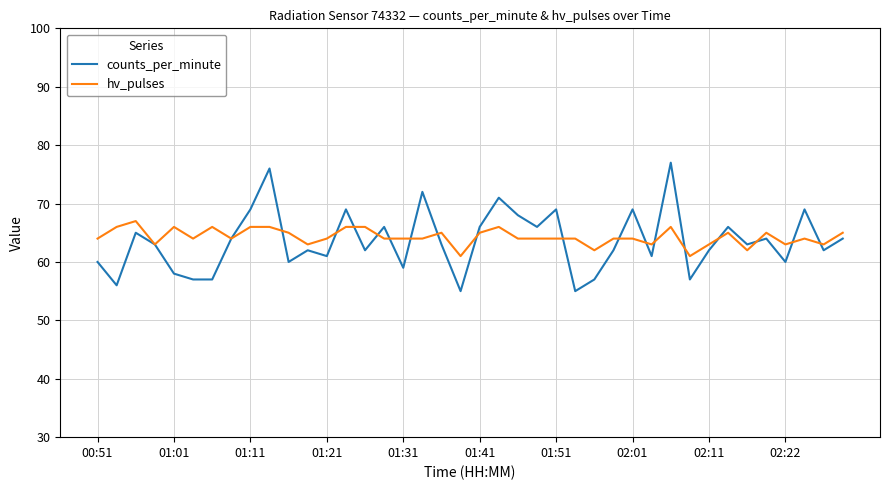

At how many categories does at least one series exceed 73?

2